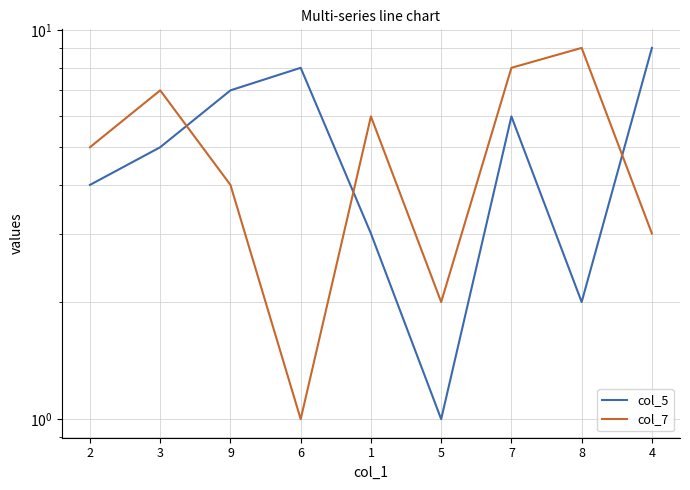

Which category has the highest value in the col_7 series?

8